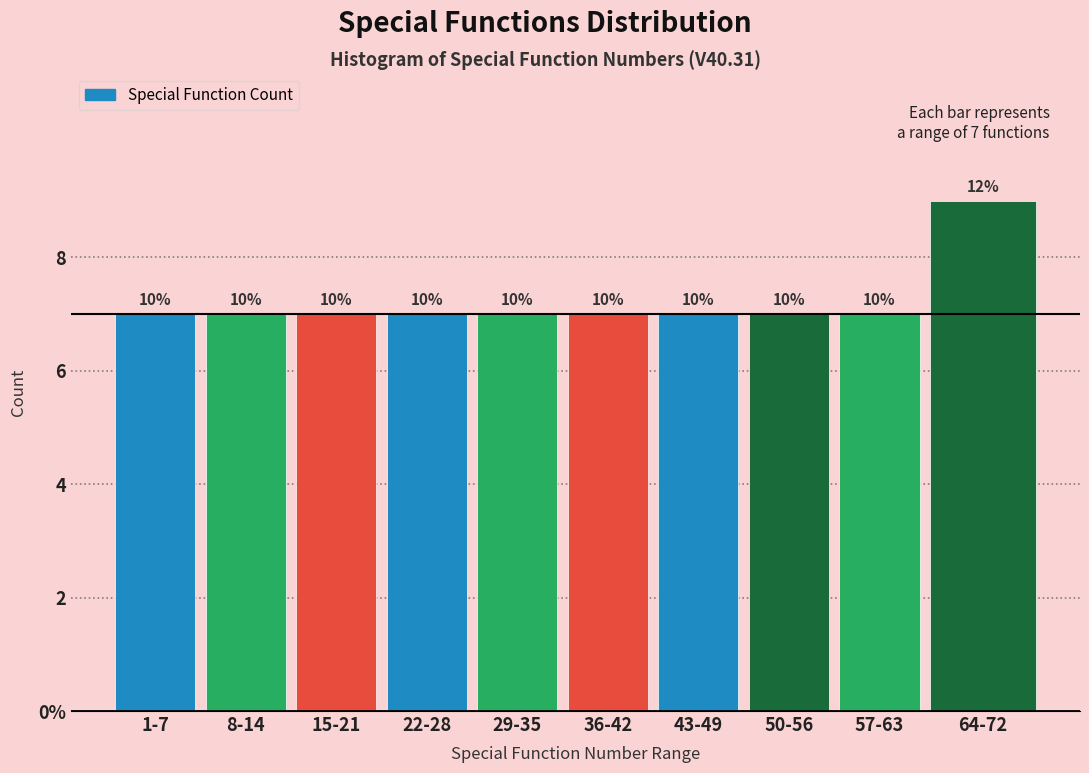

Are the bars horizontal?

No